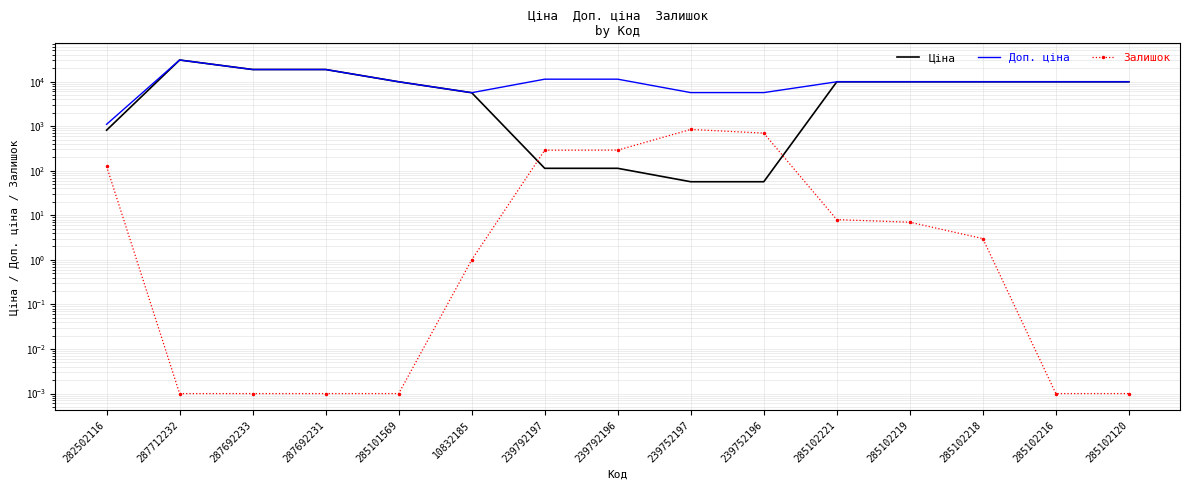

Is it true that Ціна equals 13363.3 at 285101569?

False